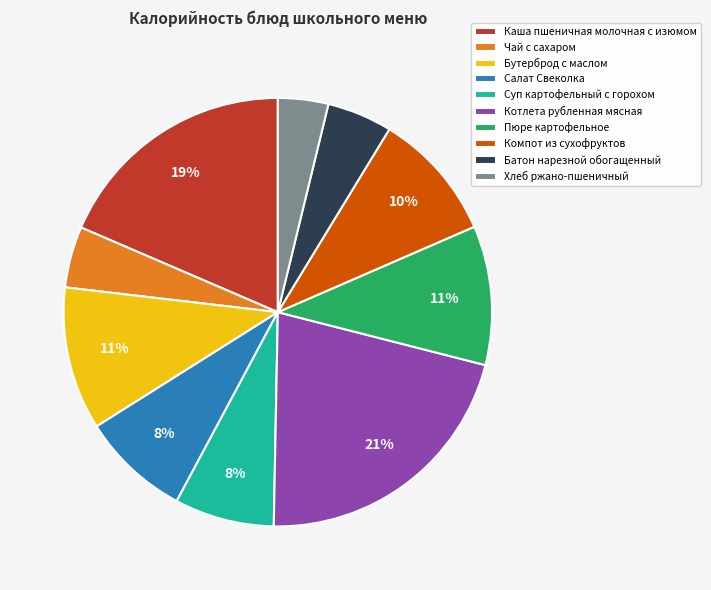

Do Каша пшеничная молочная с изюмом and Суп картофельный с горохом together represent more than half of the pie?

No